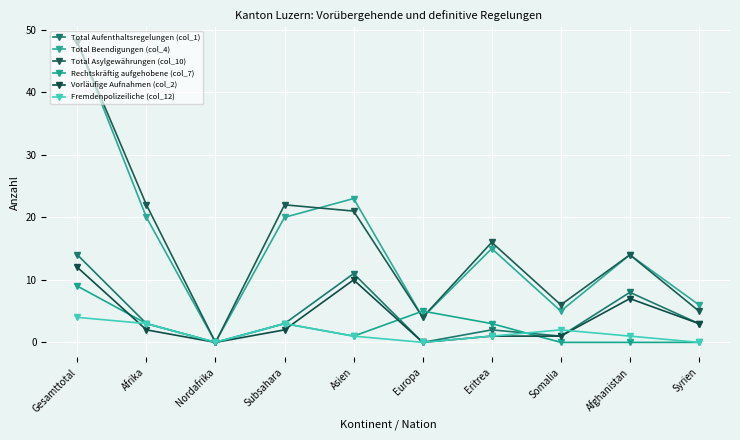

Is this an area chart (filled region under the line)?

No